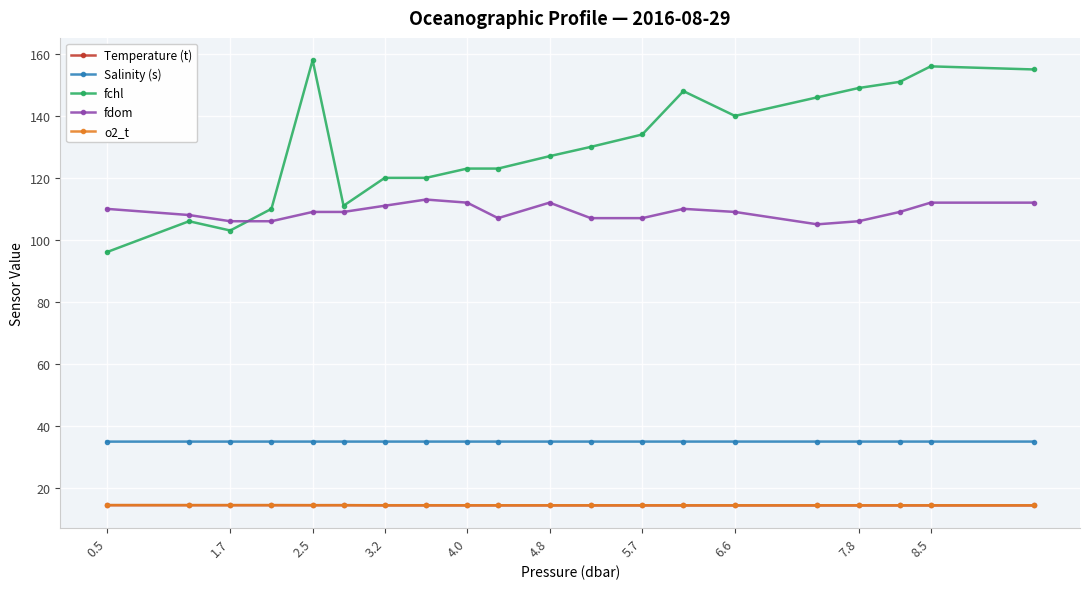

True or false: fdom has more than 2 points higher than both neighbors.

True